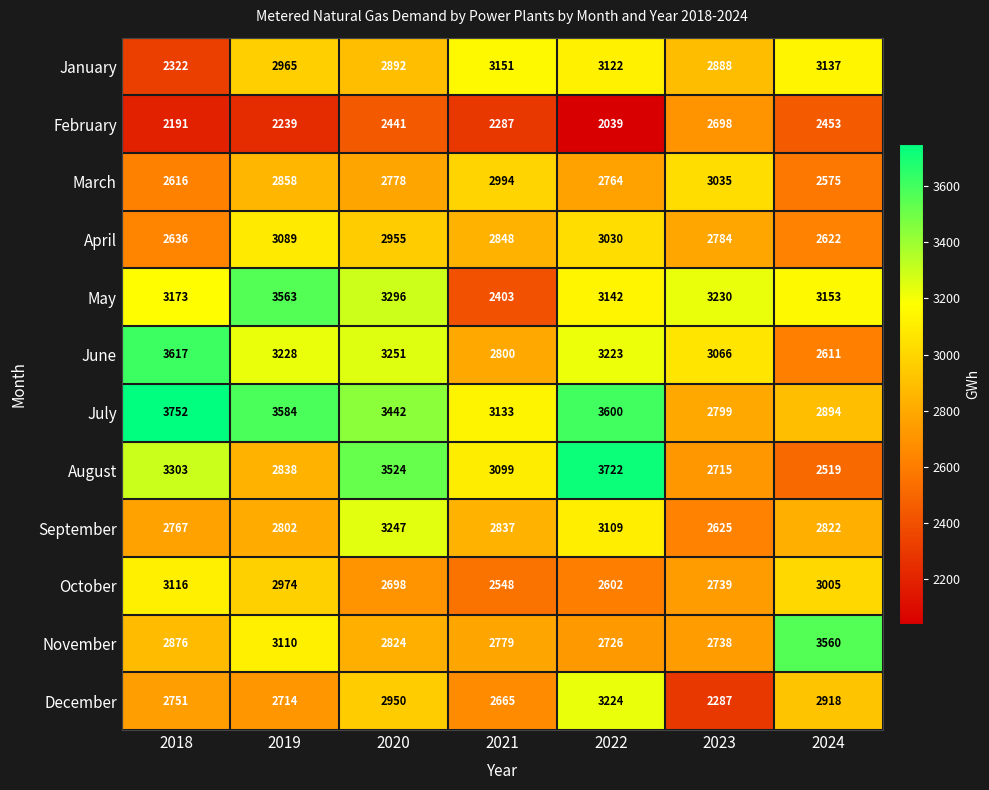

What is the difference between the maximum and minimum values in the September series?

622